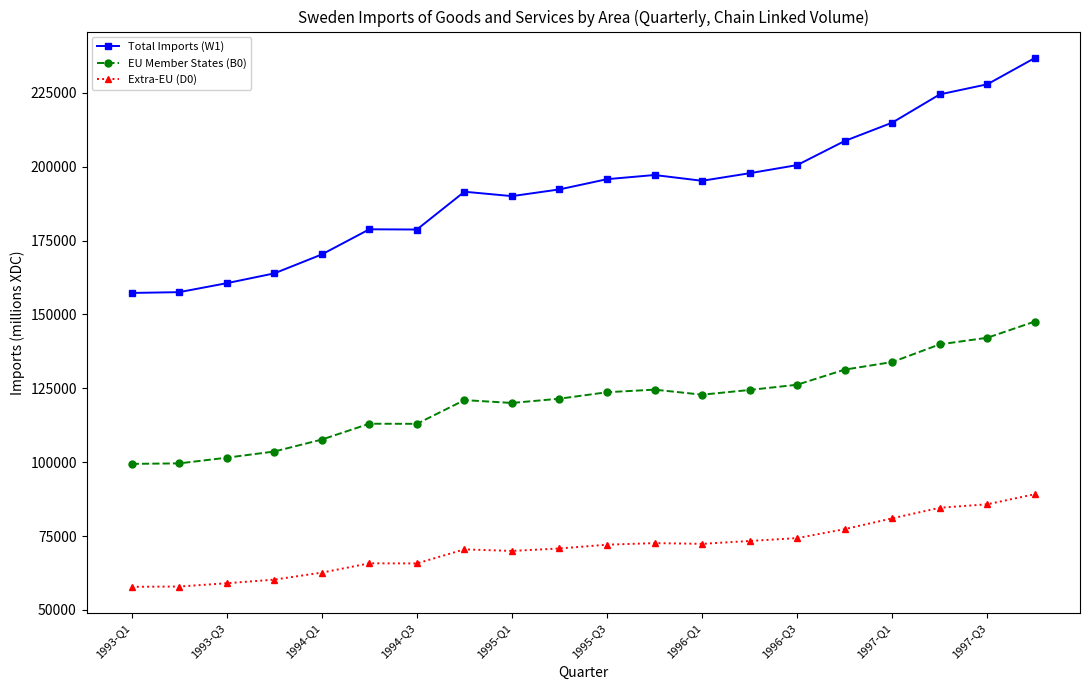

Rank the series by their average value, from lowest to highest.

Extra-EU (D0), EU Member States (B0), Total Imports (W1)